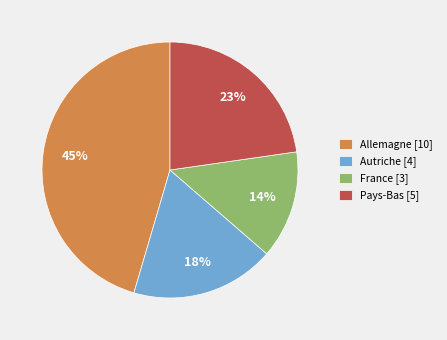

What is the smallest slice in the pie chart?

France